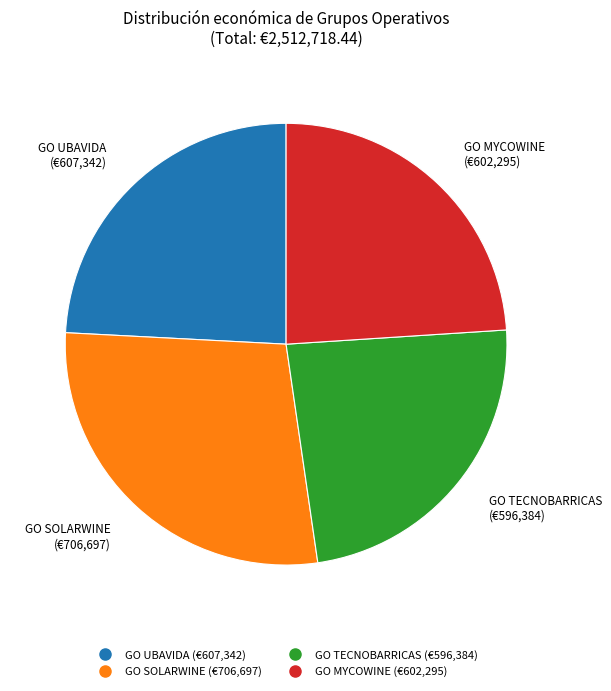

True or false: GO MYCOWINE accounts for 24% of the total.

True